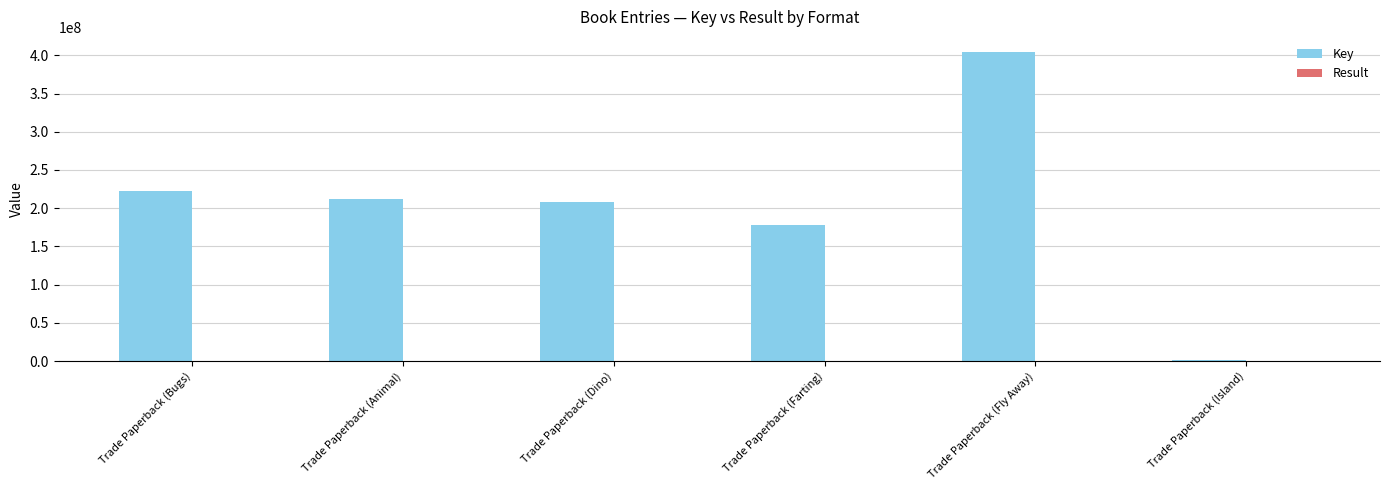

Which label corresponds to the largest value in the chart?

Trade Paperback (Fly Away)